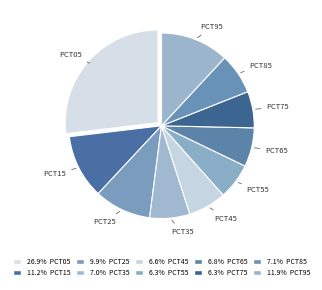

To the nearest percent, what is the difference between the largest and smallest slice percentages?

21%